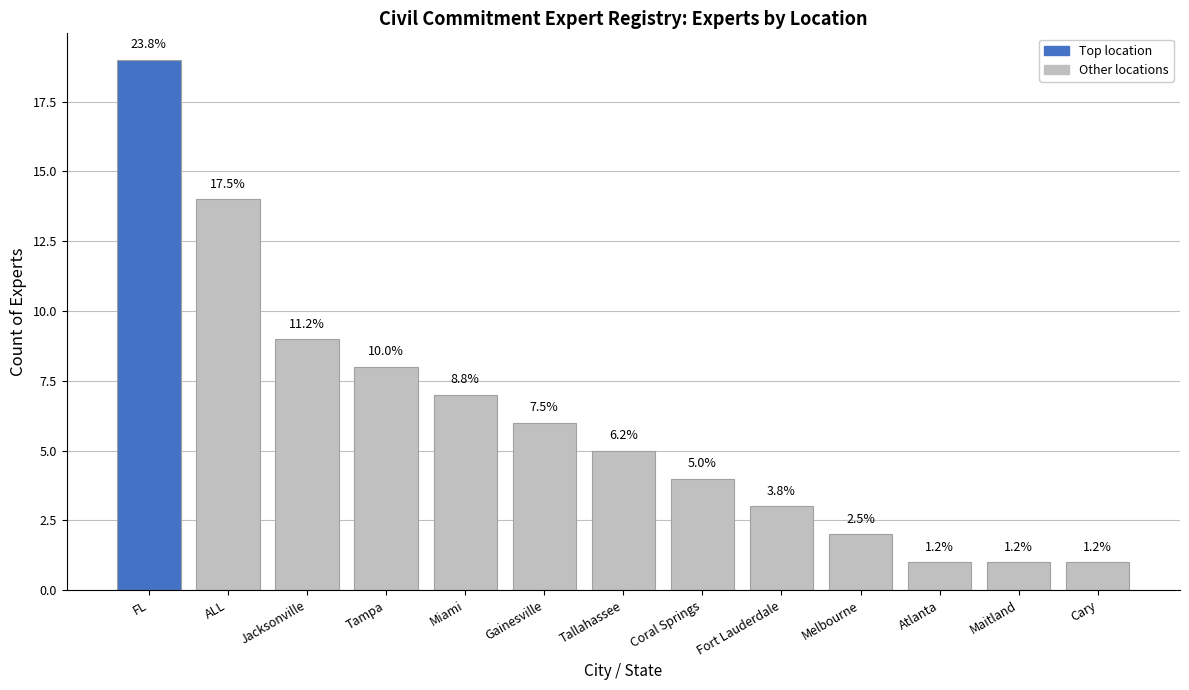

What is the difference between the values at ALL and Fort Lauderdale?

11